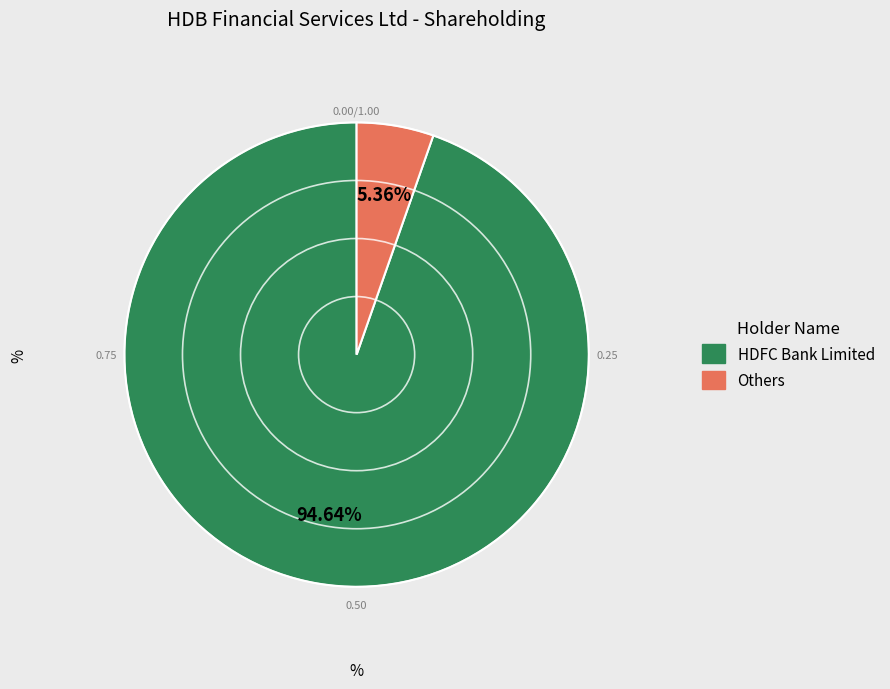

What is the smallest slice in the pie chart?

Others